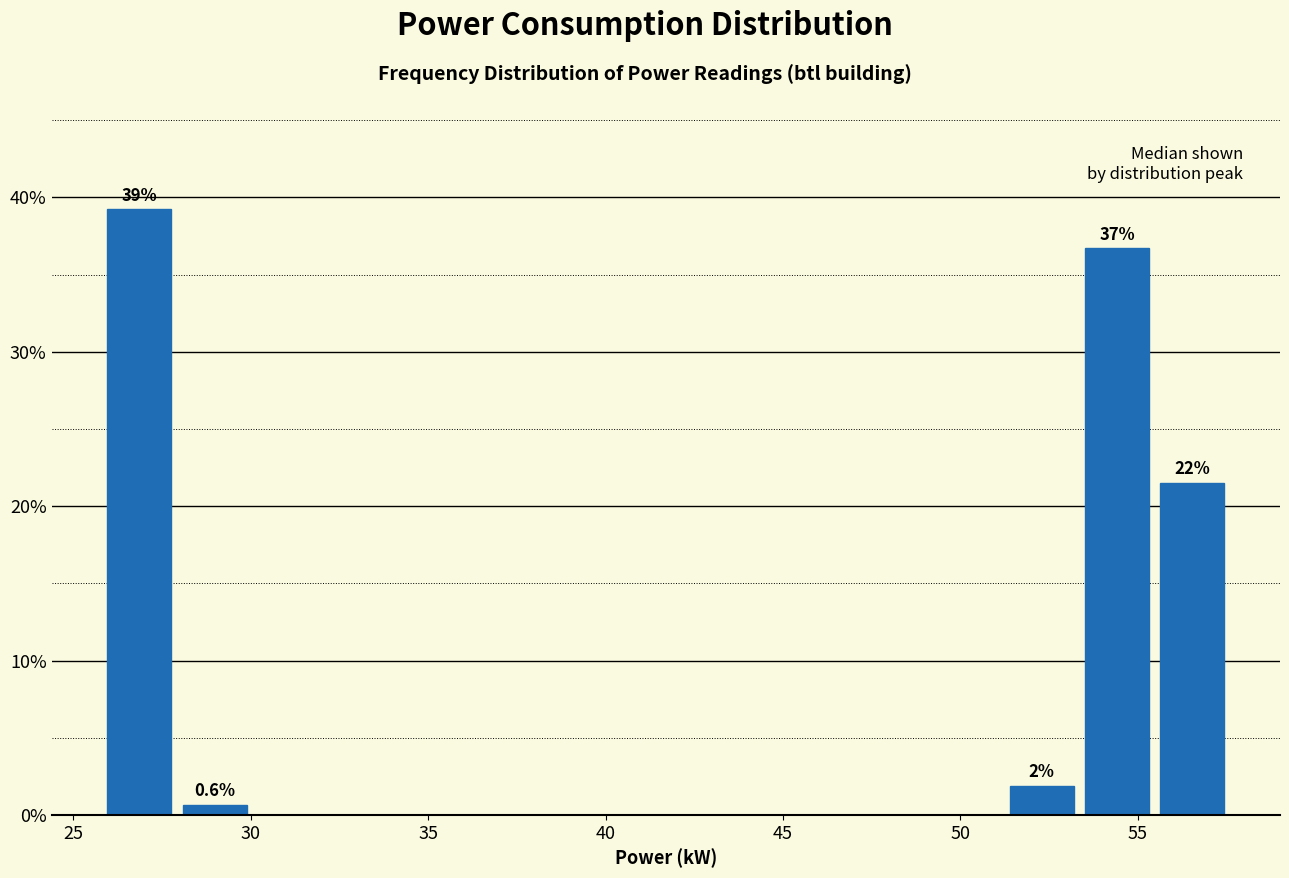

Which range on the x-axis has the tallest bar?

26.0 to 28.0